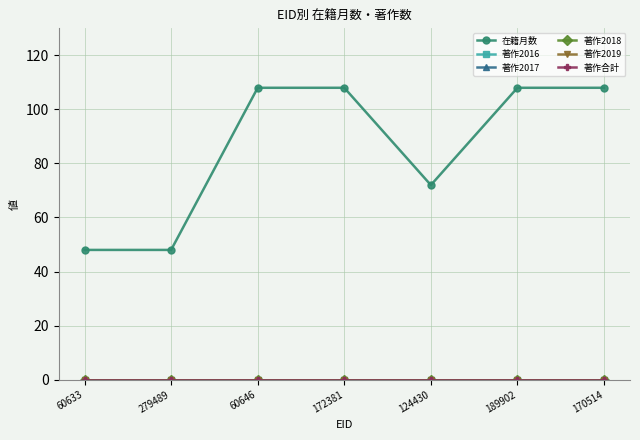

Is this an area chart (filled region under the line)?

No